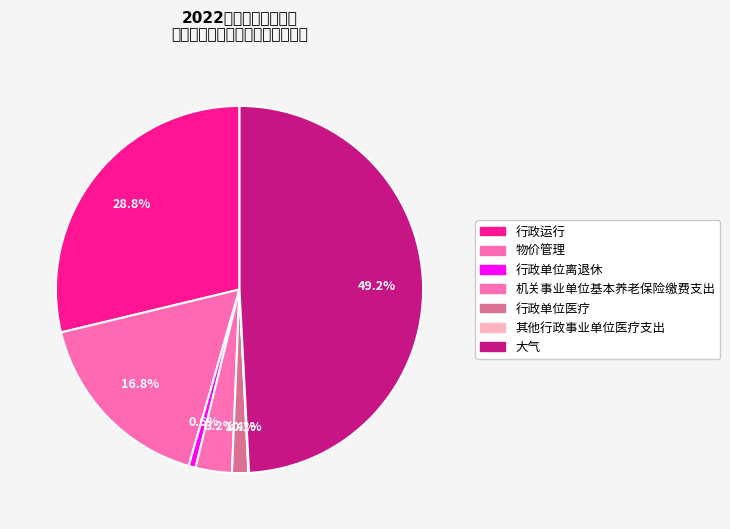

Is it true that 其他行政事业单位医疗支出 is 6% of the pie?

False